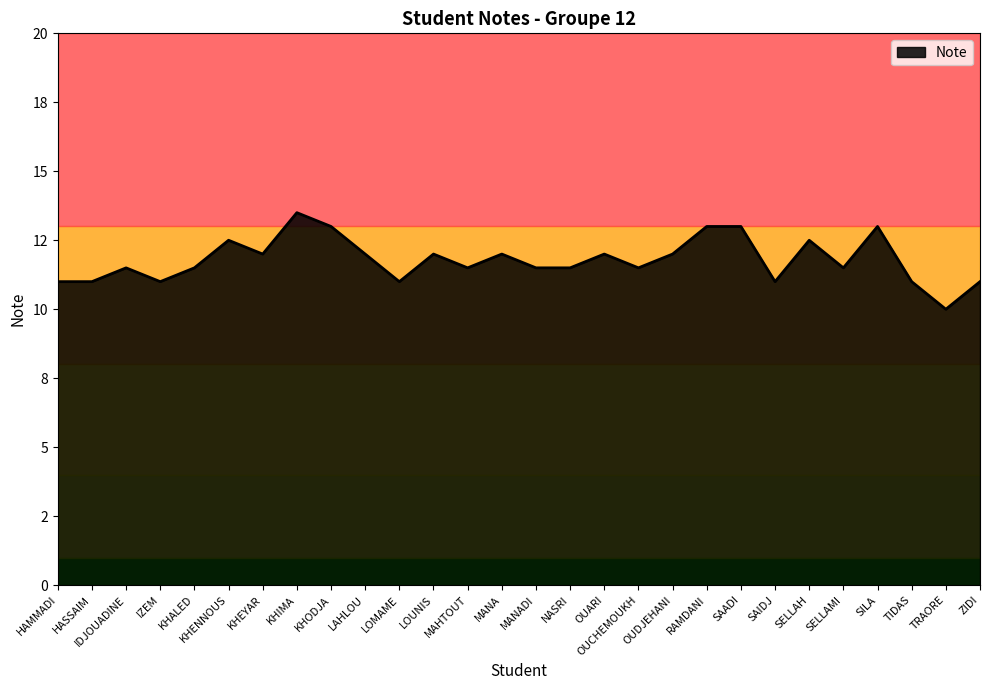

Does the chart display data point markers on the line(s)?

No